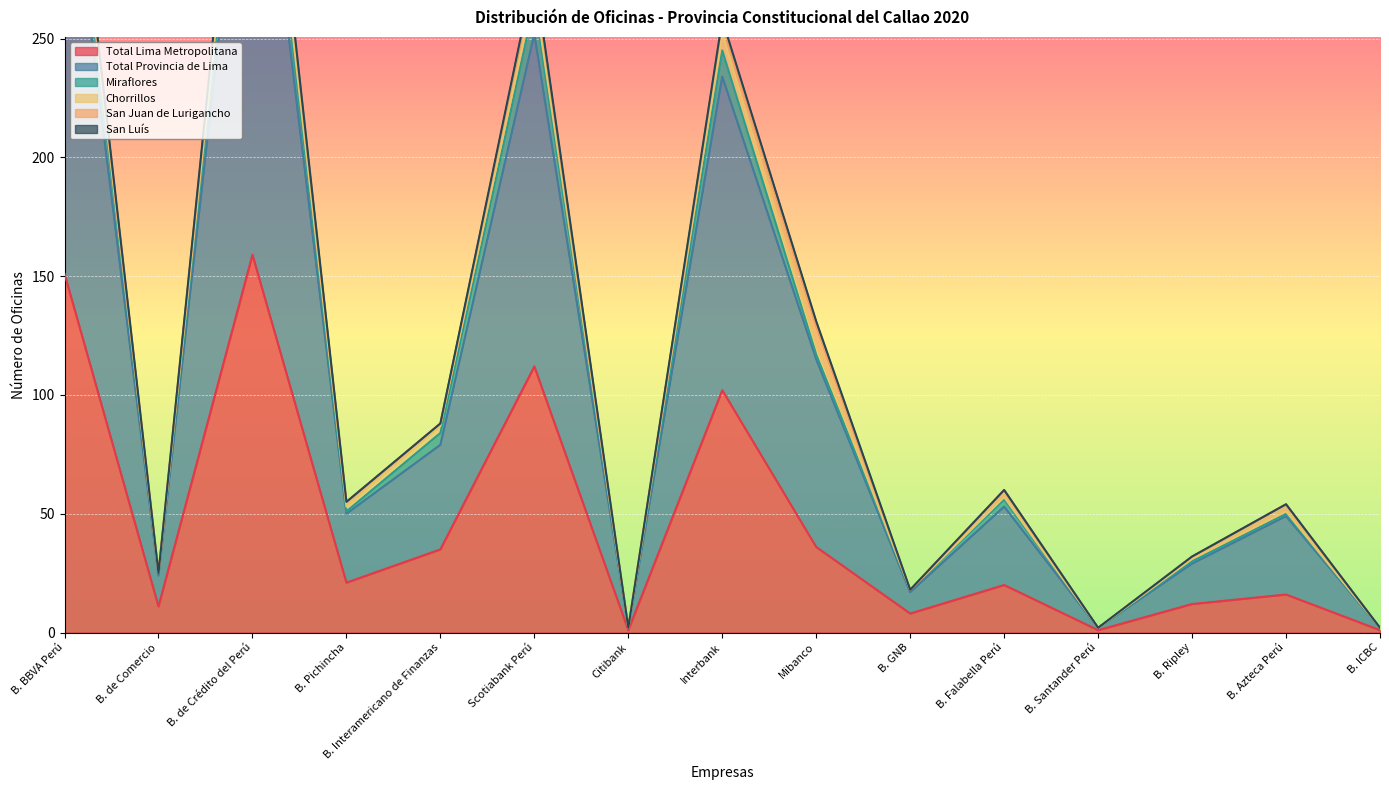

True or false: Total Lima Metropolitana has a value of 139 at Interbank.

False